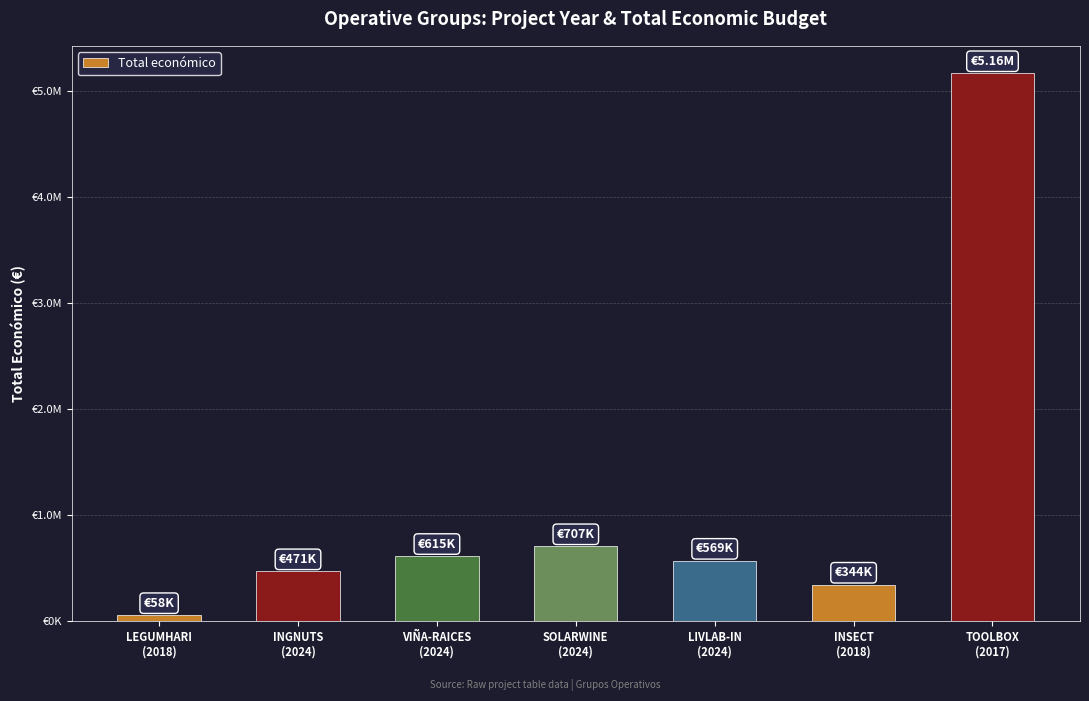

What is the value of the 3rd bar from the left?

614907